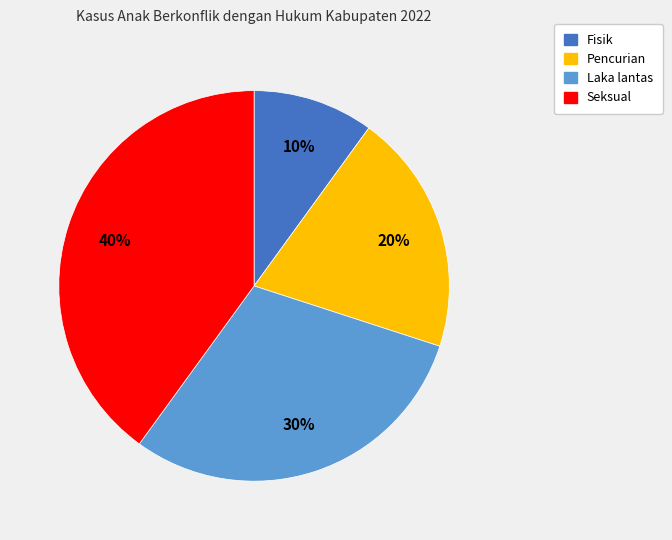

To the nearest percent, what is the average slice percentage?

25%